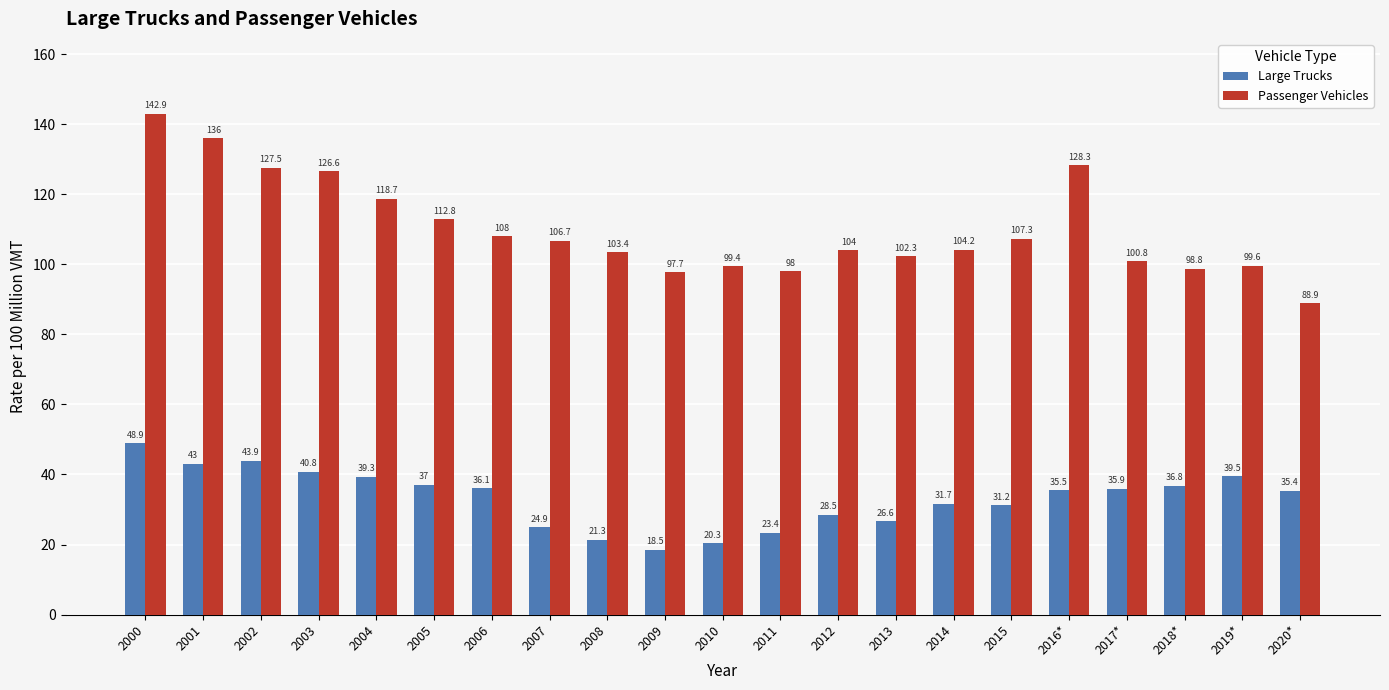

What is the label of the 9th bar from the right?

2012